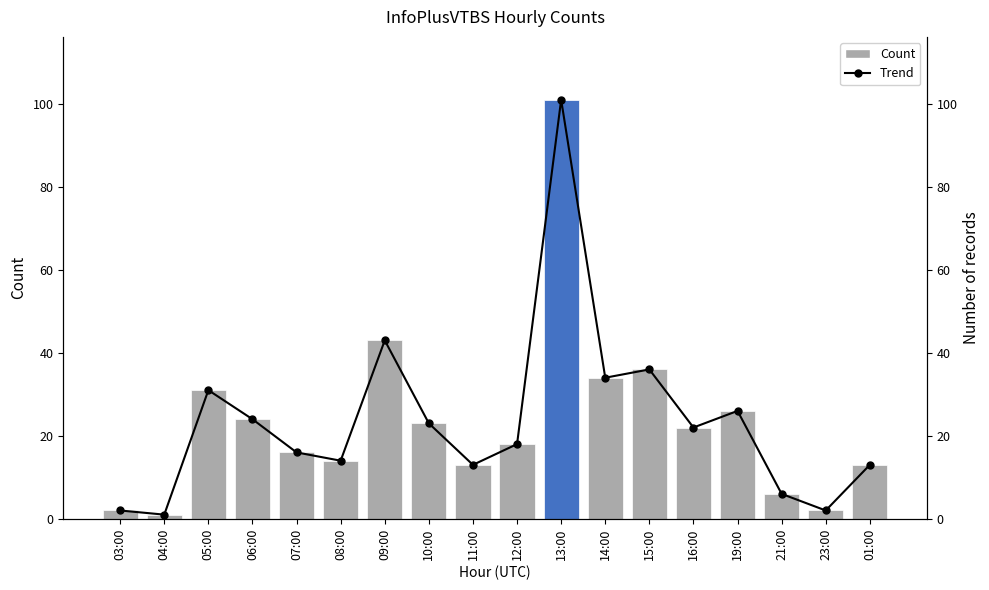

What is the label of the 9th bar from the left?

11:00